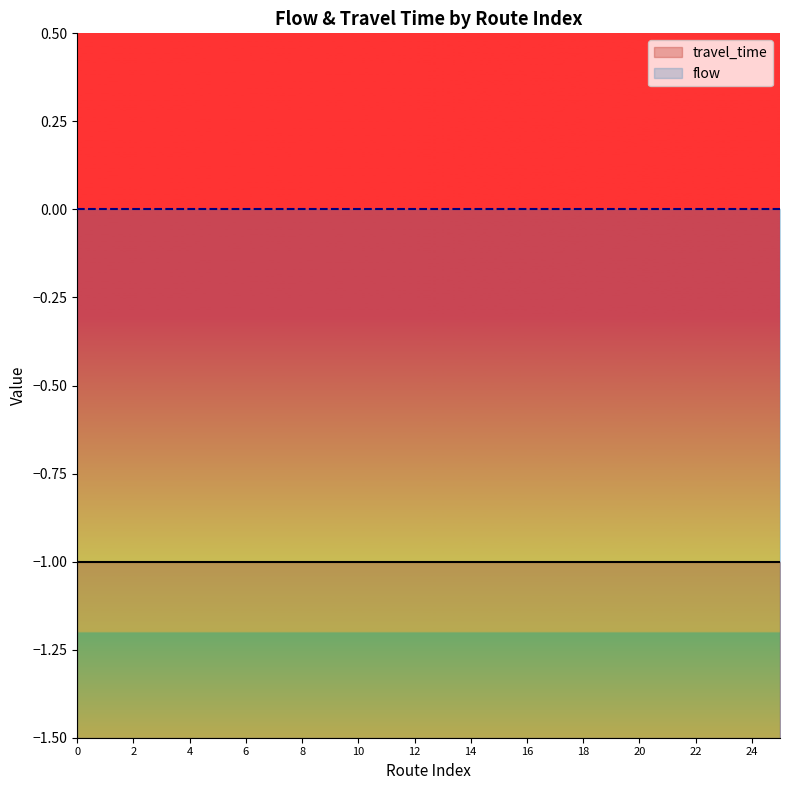

What is the value of the travel_time point at the 12th from the left?

-1